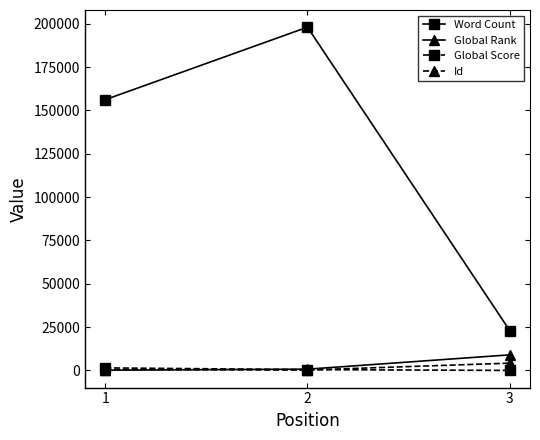

At which category is the sum across all series the highest?

2